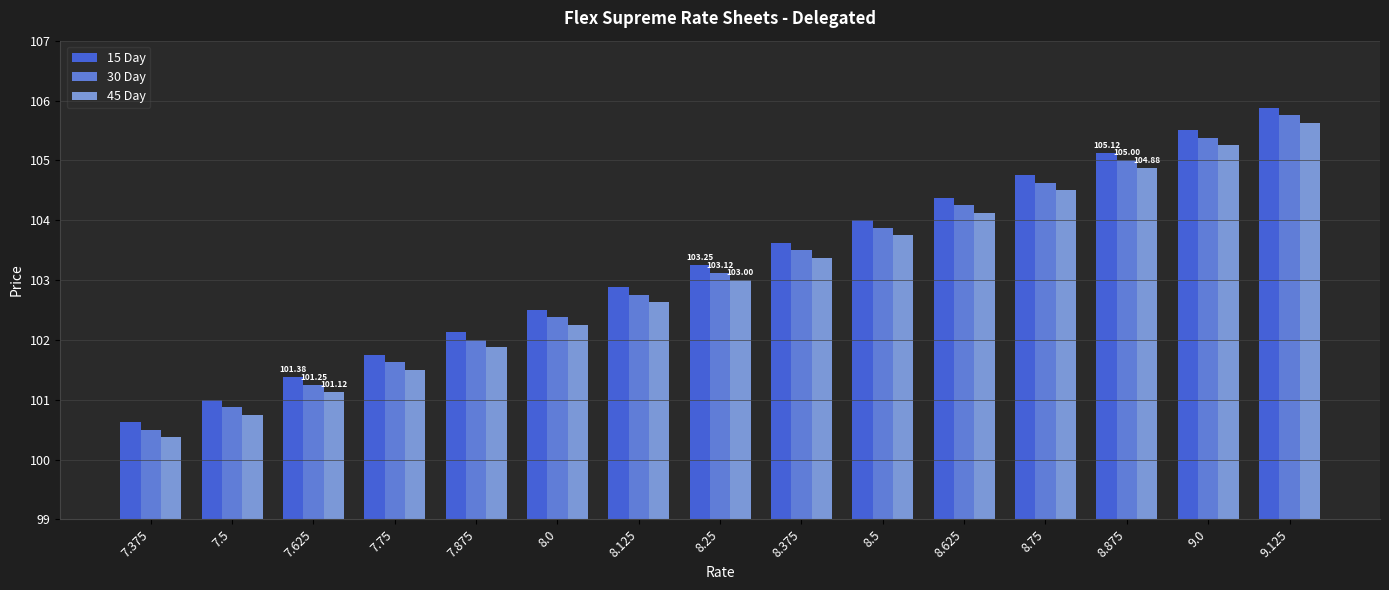

Which series has the largest total across all categories?

15 Day